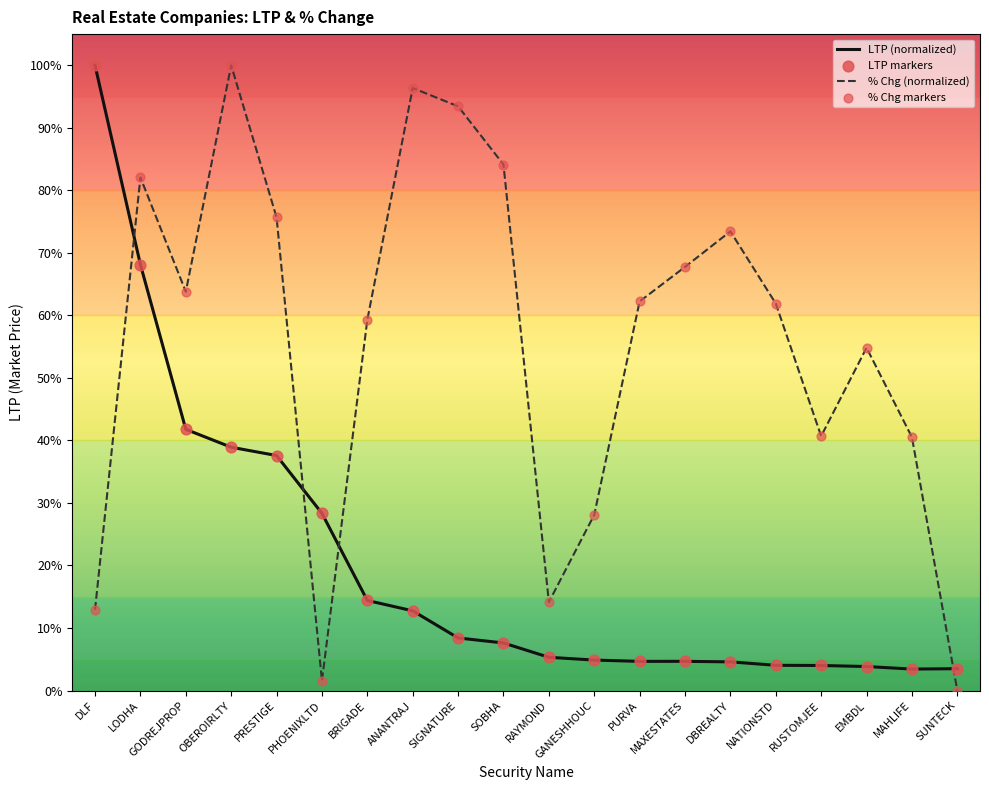

Between GANESHHOUC and EMBDL, which series saw the biggest shift?

% Chg (normalized)